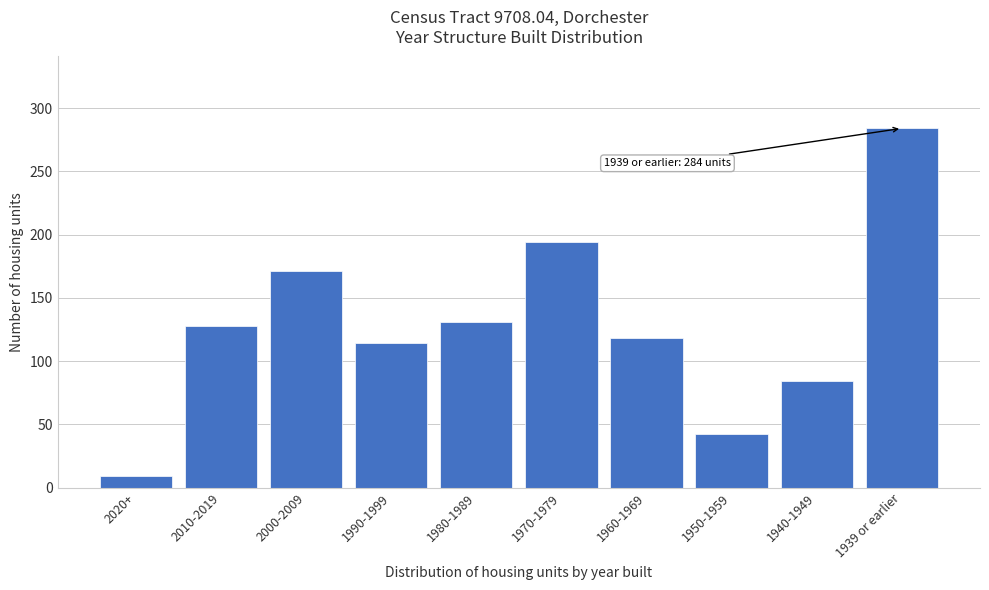

Reading right to left, extract all data points from this chart.

1939 or earlier=284	1940-1949=84	1950-1959=42	1960-1969=118	1970-1979=194	1980-1989=131	1990-1999=114	2000-2009=171	2010-2019=128	2020+=9